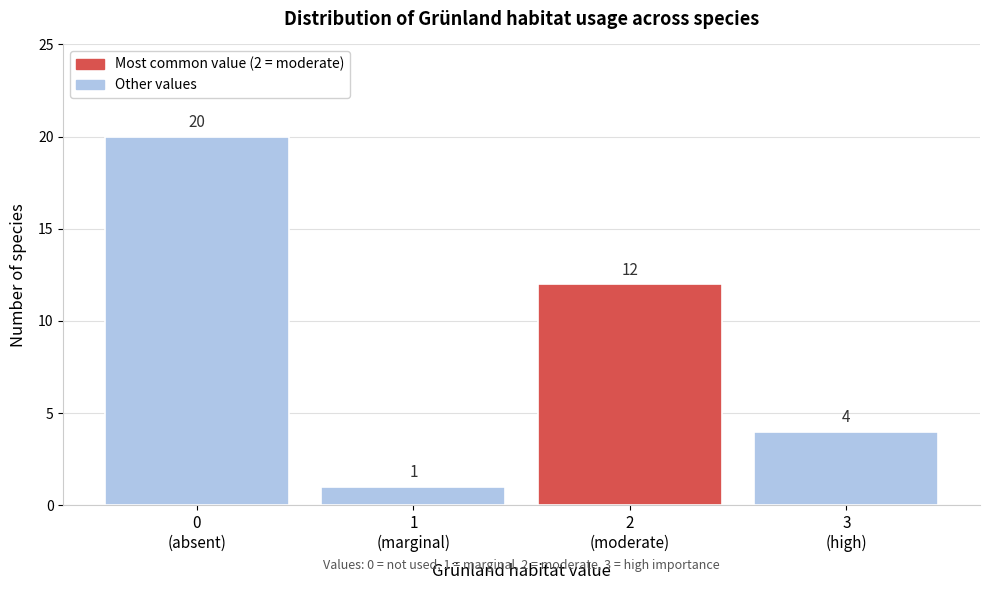

Reading left to right, list all the values displayed in this chart.

20	1	12	4